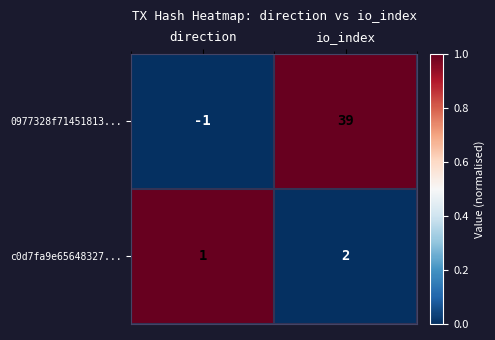

Reading right to left, extract all data points from this chart.

0977328f71451813...: io_index=39	direction=-1
c0d7fa9e65648327...: io_index=2	direction=1